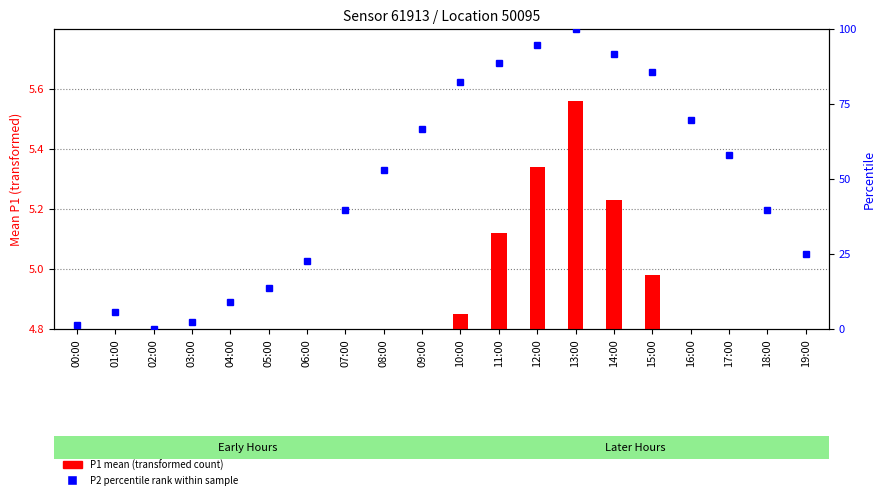

What is the value of the P1 mean (transformed count) bar at the 15th from the left?

0.4